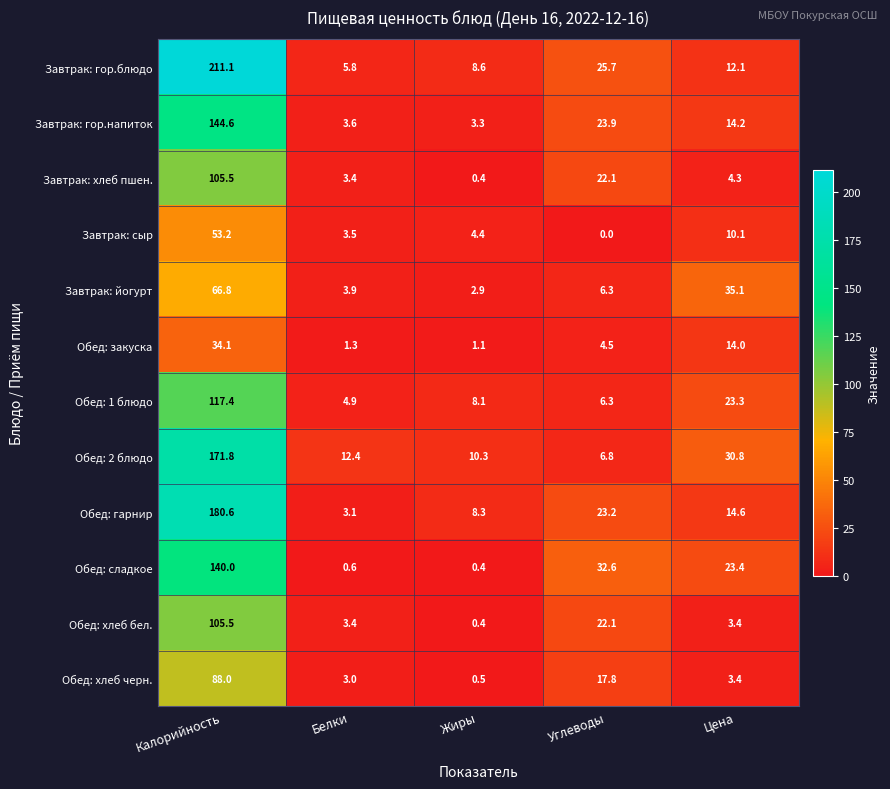

What is the difference between the maximum and minimum values in the Обед: хлеб бел. series?

105.1